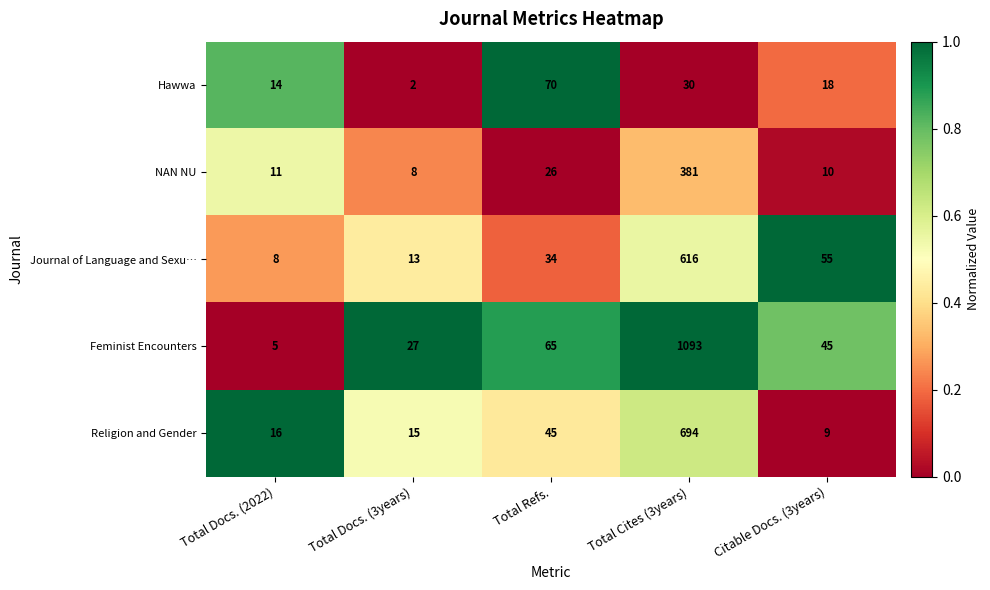

List the labels in order of Hawwa value, largest first.

Total Refs., Total Cites (3years), Citable Docs. (3years), Total Docs. (2022), Total Docs. (3years)